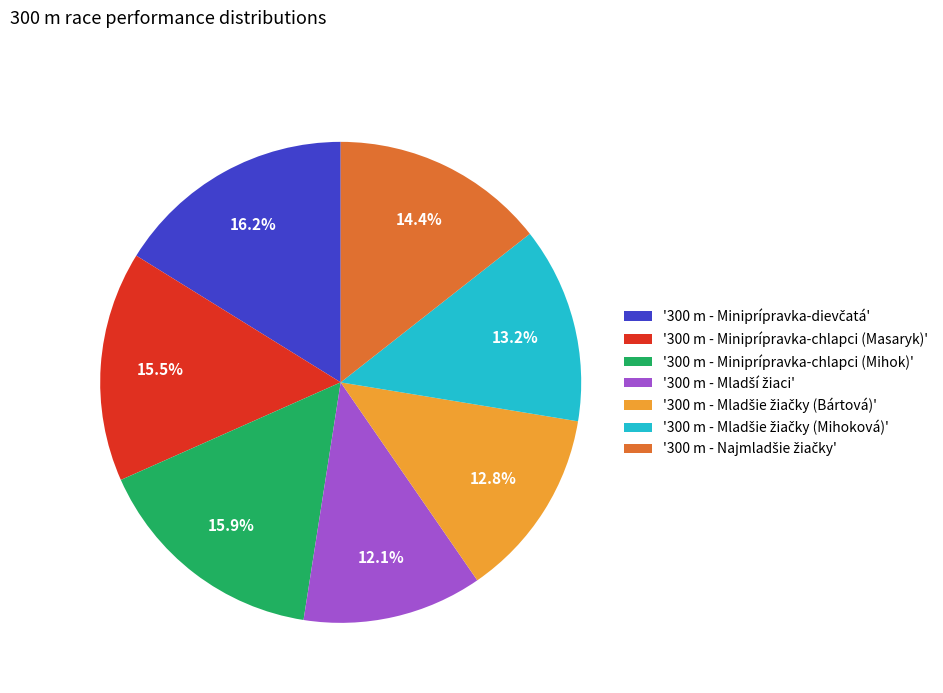

Is there a majority slice in this chart?

No